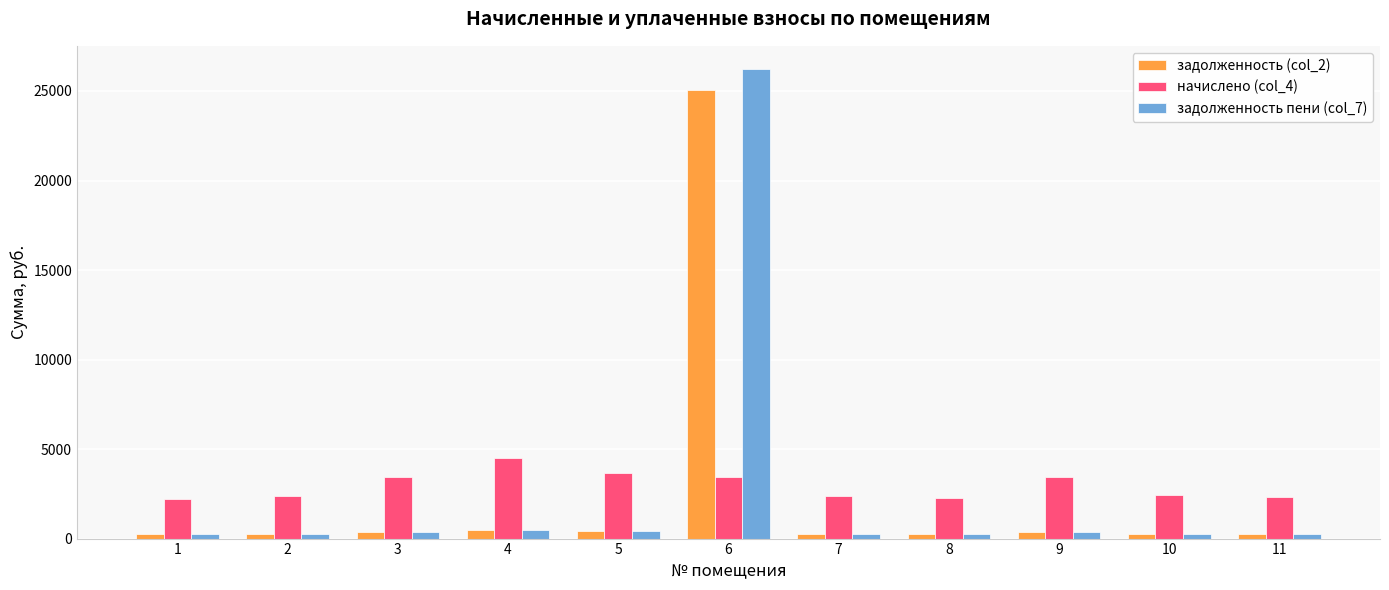

How many data points in задолженность (col_2) are above 268?

6